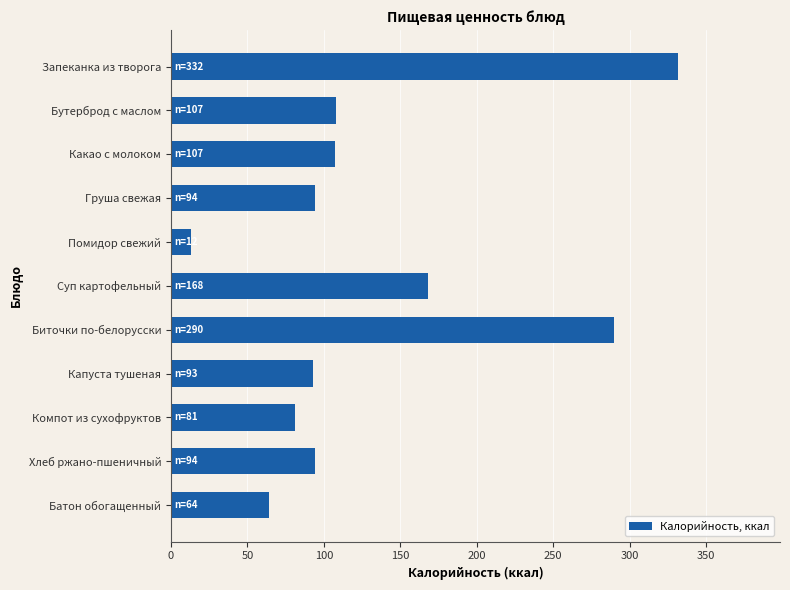

The value at Какао с молоком is 70.6. True or false?

False